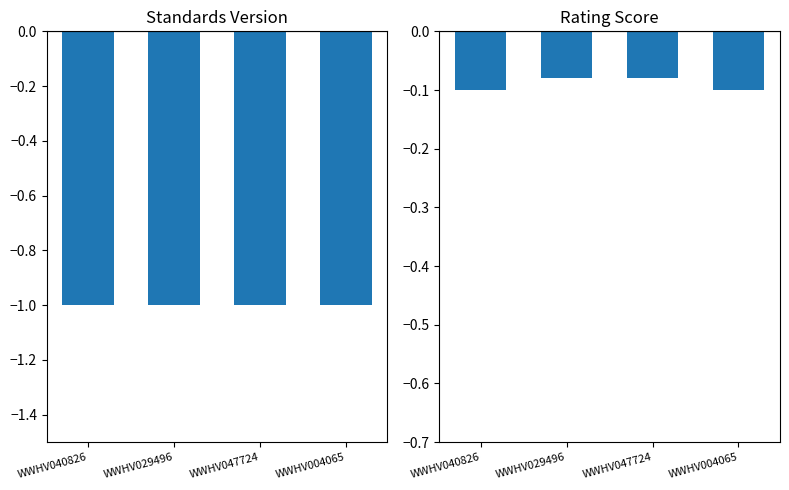

Between WWHV047724 and WWHV029496, which is larger?

WWHV047724